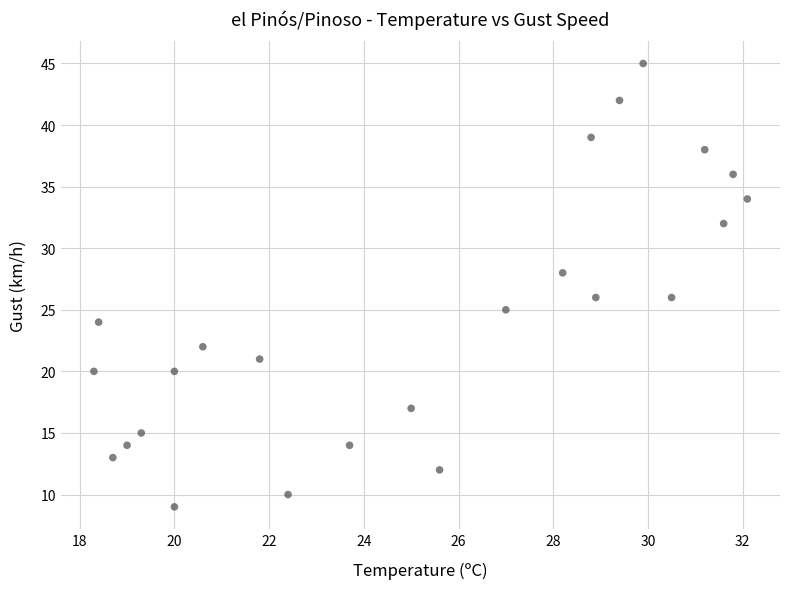

How many points are shown in the scatter plot?

24